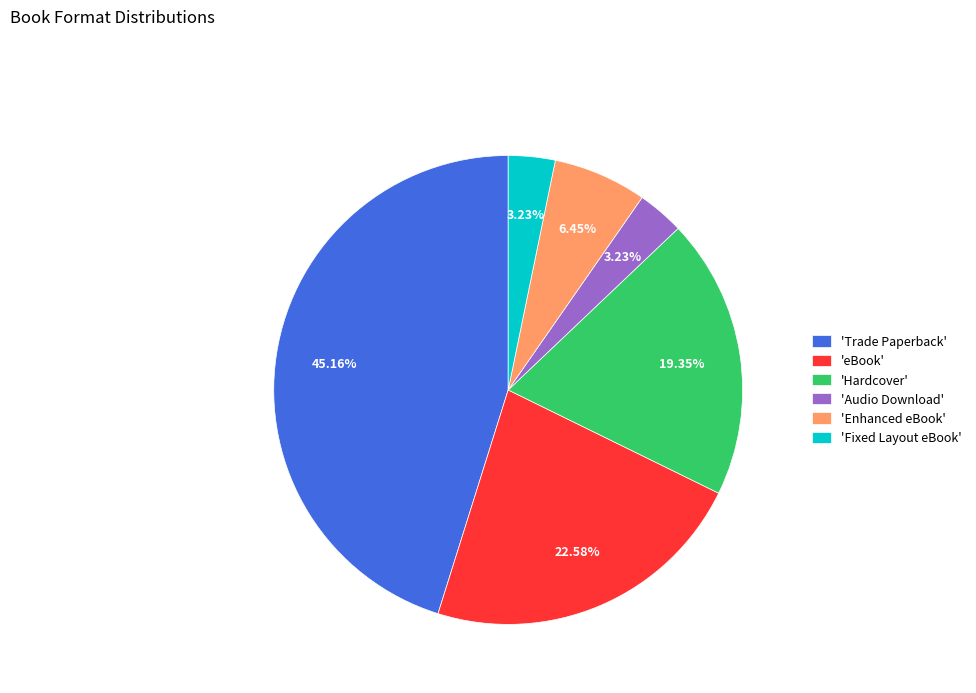

Approximately how many times larger is the value at 'Fixed Layout eBook' compared to 'Audio Download'?

1.0